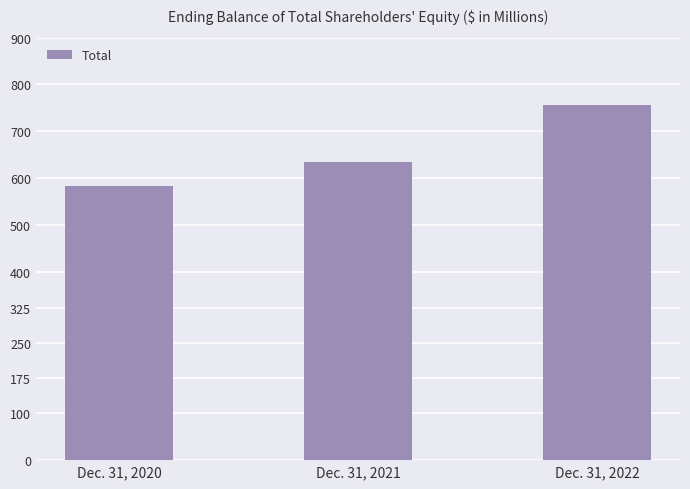

List the labels in order of value, smallest first.

Dec. 31, 2020, Dec. 31, 2021, Dec. 31, 2022